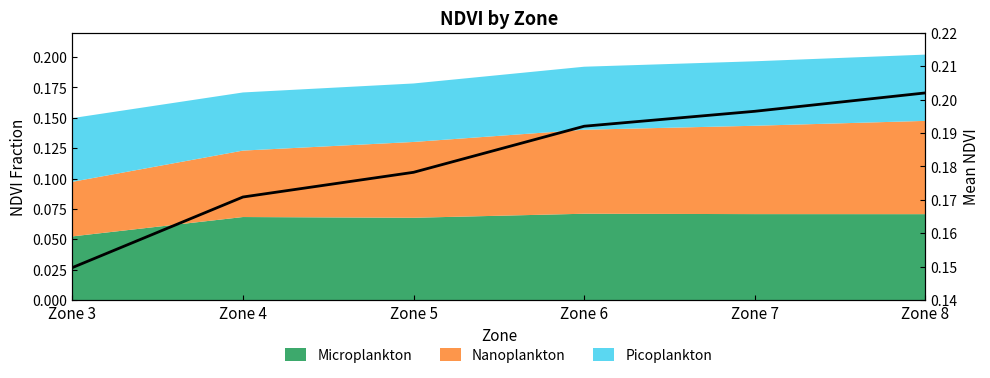

The chart shows a value of 0.1 at Zone 3. True or false?

False